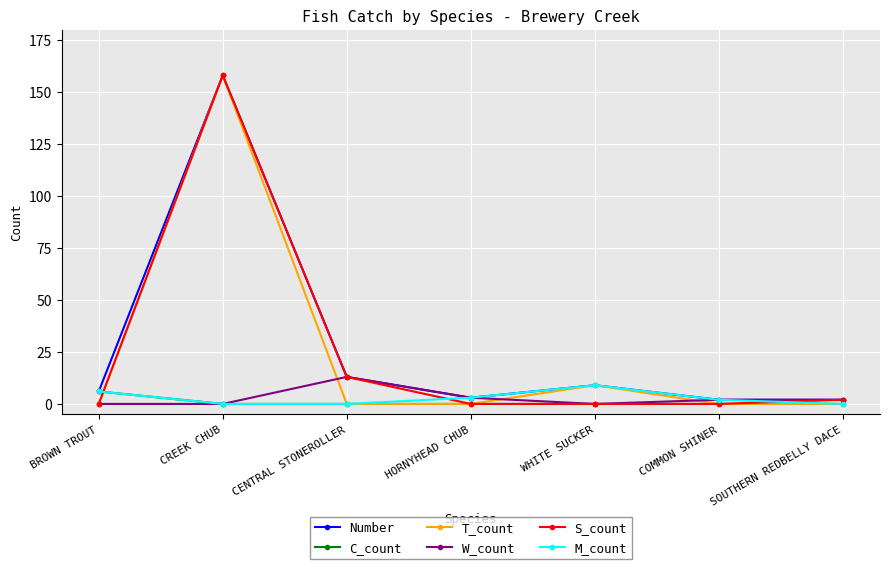

How many interior local peaks does the M_count series have?

1